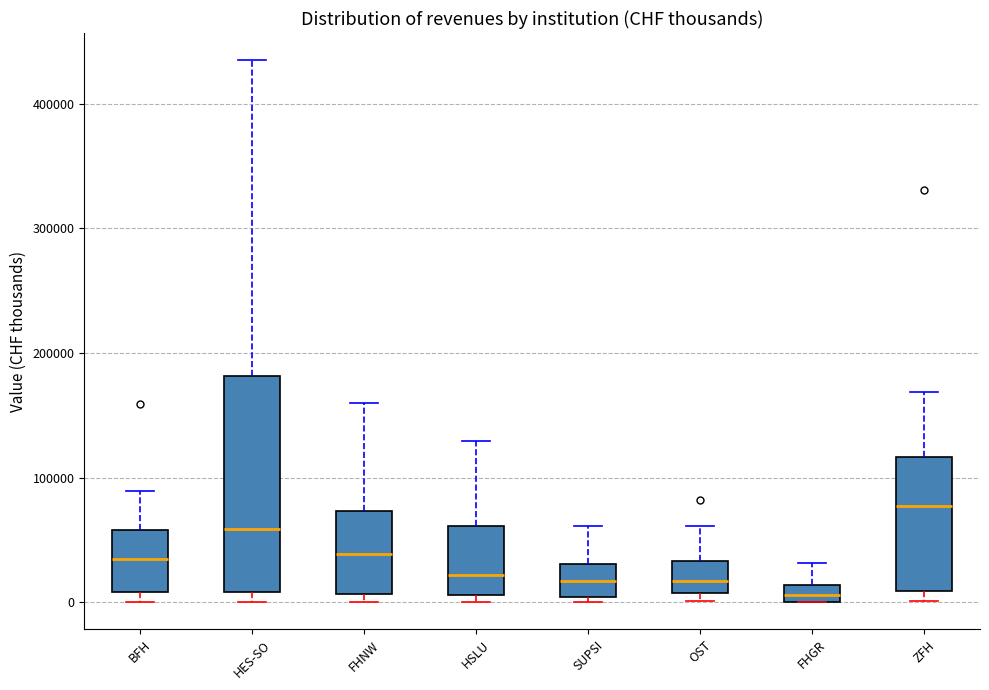

Which box is the tallest, from its lower edge to its upper edge?

HES-SO